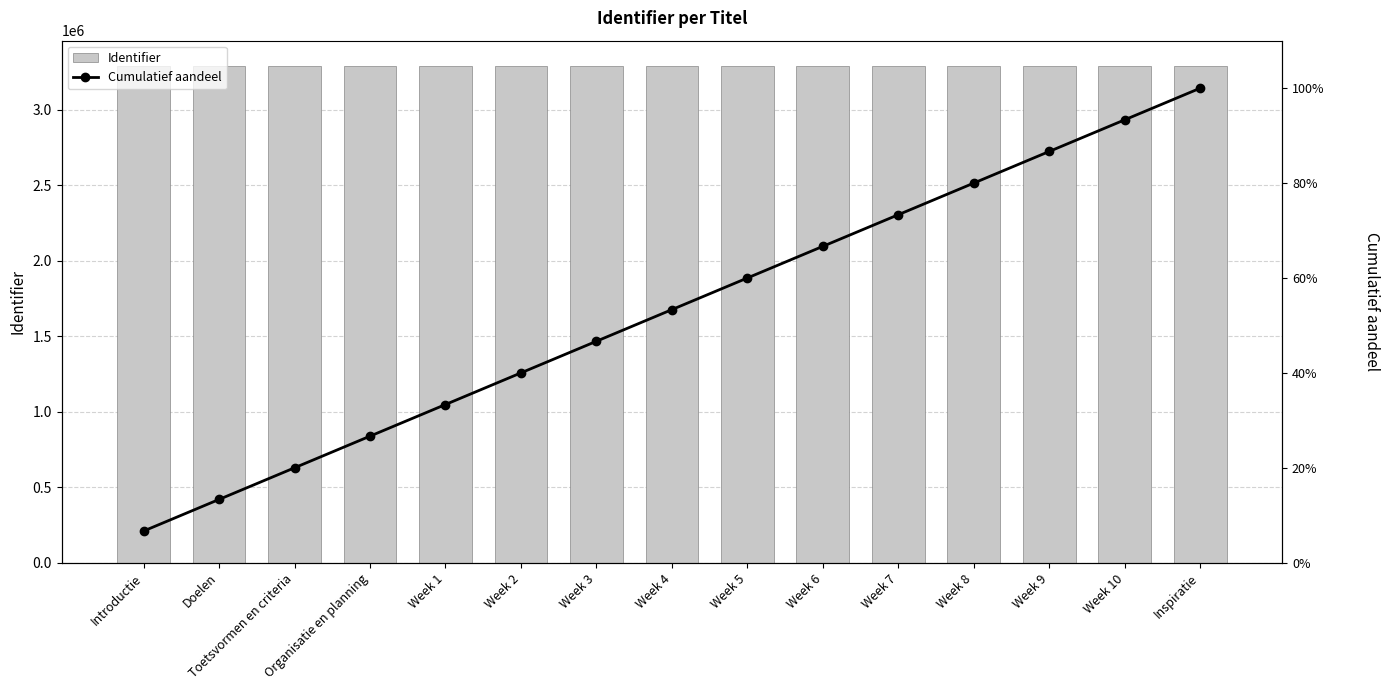

What is the total value across all series at Week 1?

3293278.3